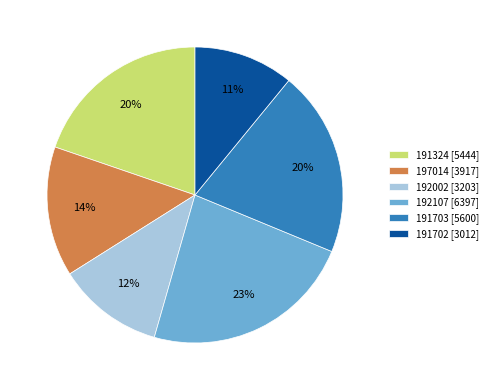

To the nearest percent, what is the difference between the largest and smallest slice percentages?

12%